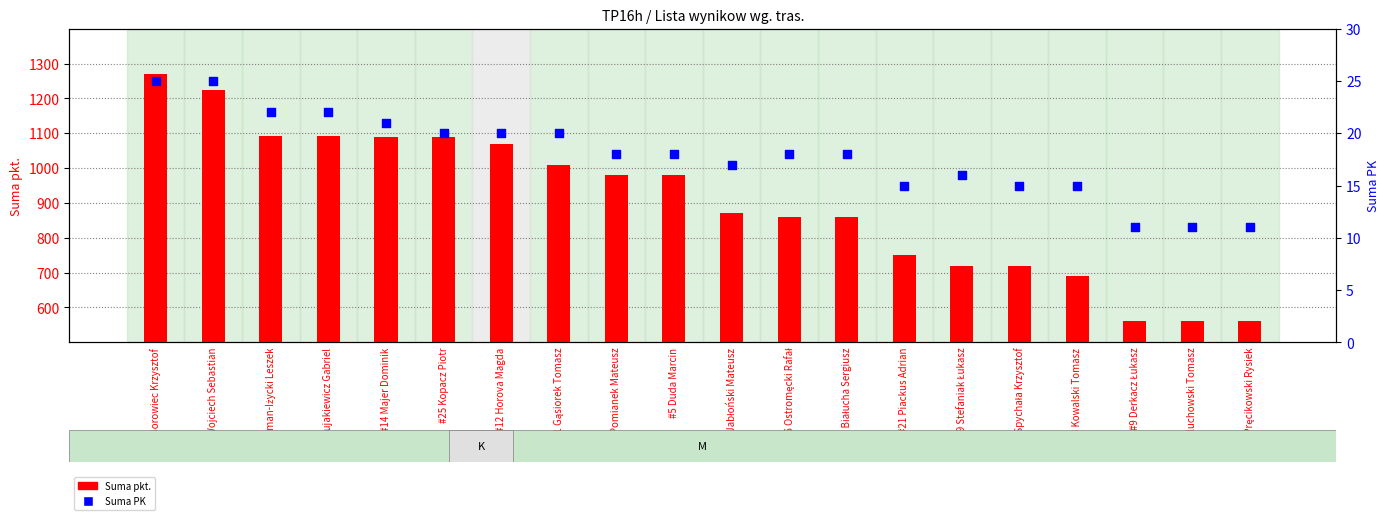

At how many categories does at least one series exceed 453?

20